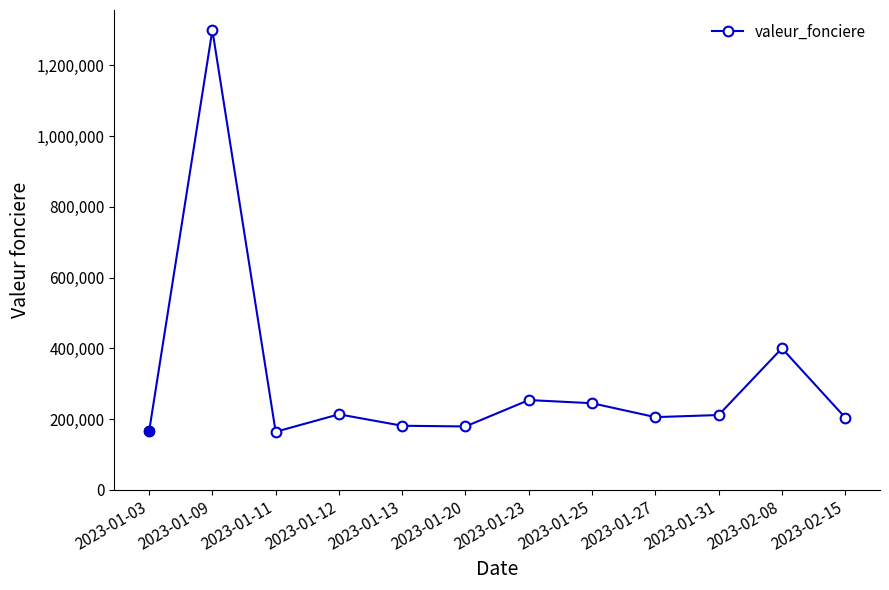

The chart shows a value of 204000.0 at 2023-02-15. True or false?

True